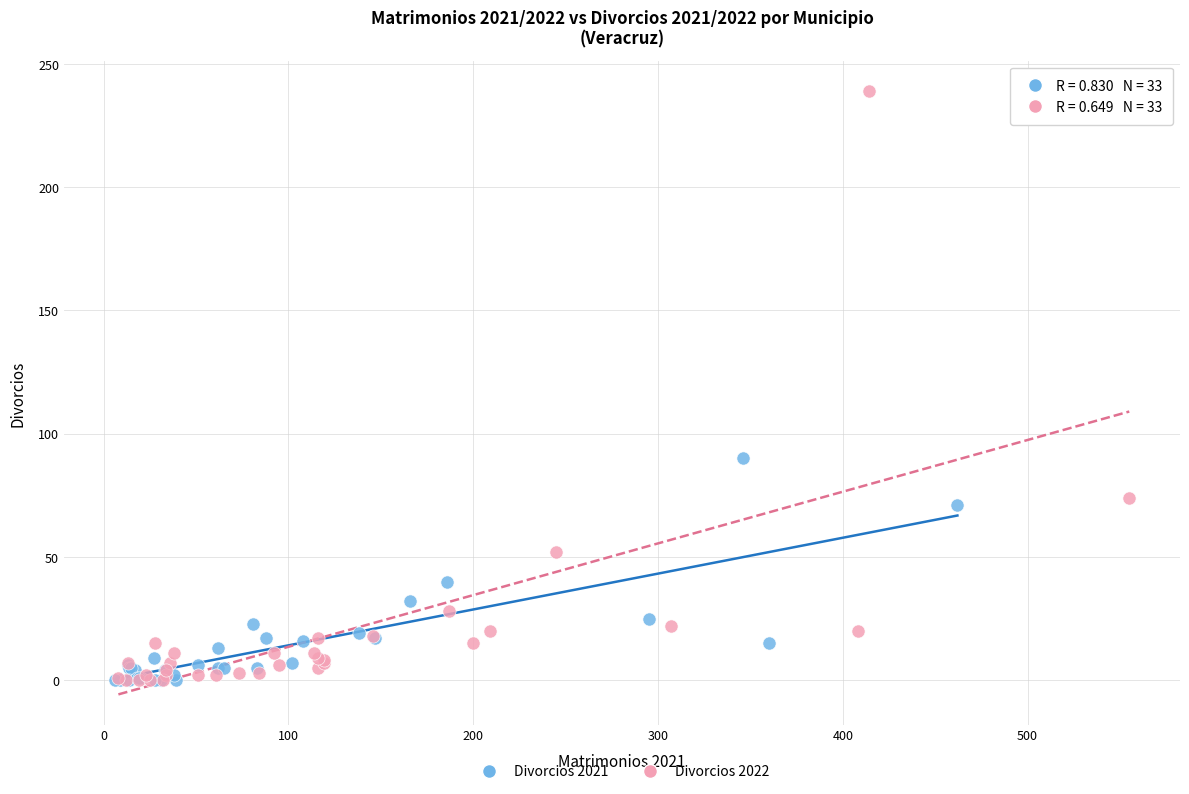

Which series reaches the maximum Y coordinate?

Divorcios 2022